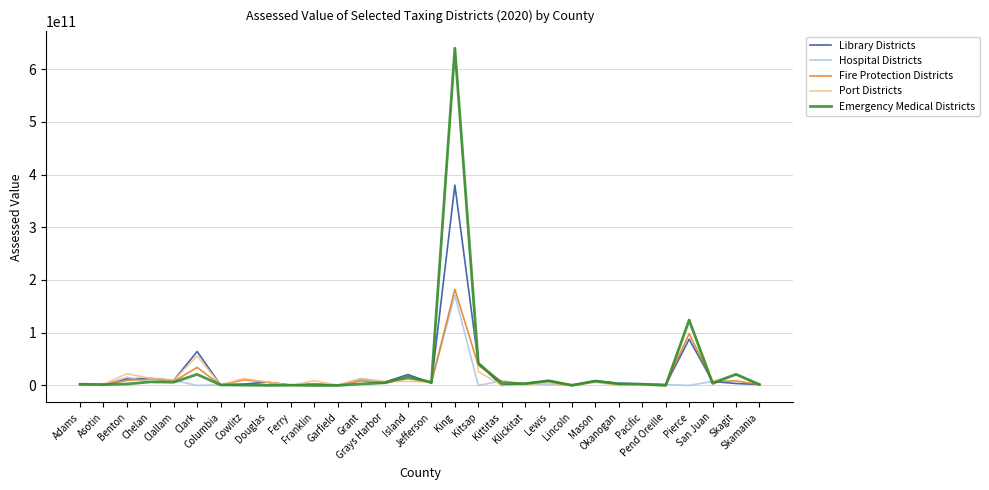

How many interior local peaks does the Library Districts series have?

10